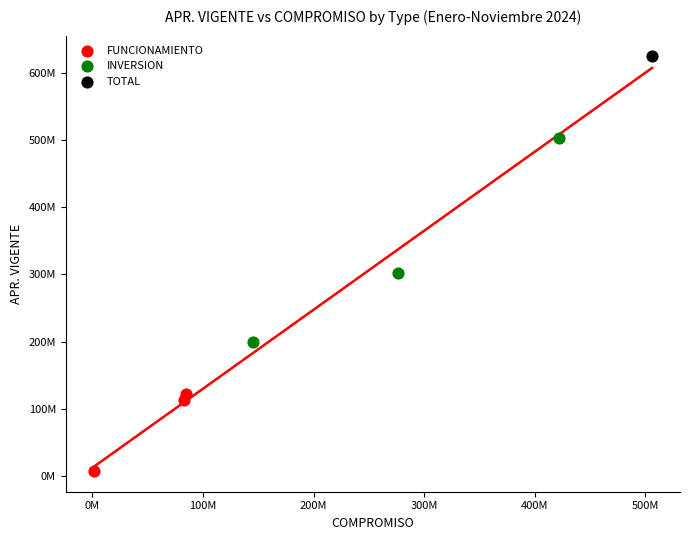

What are all the series names shown in the legend?

FUNCIONAMIENTO, INVERSION, TOTAL